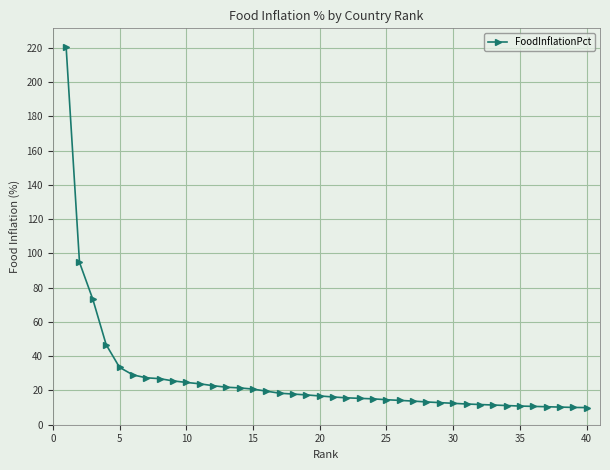

What is the difference between the maximum and minimum values?

210.4